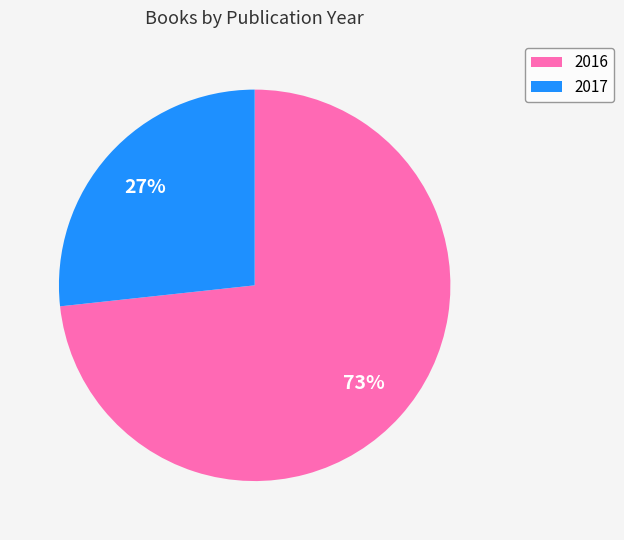

Is the sum of 2016 and 2017 greater than half?

Yes